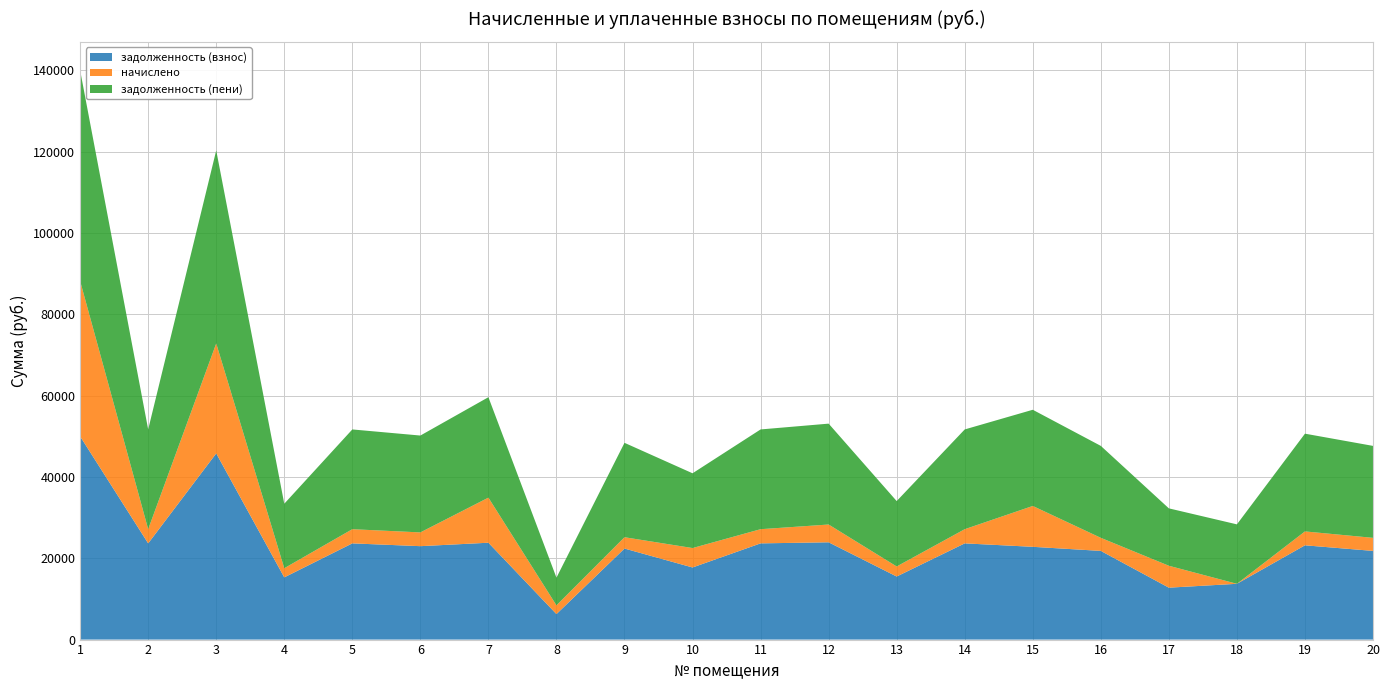

Reading left to right, list all the values displayed in this chart.

задолженность (взнос): 1=49973.5	2=23663.3	3=45791.5	4=15299.0	5=23663.3	6=22975.1	7=23822.1	8=6271.2	9=22392.8	10=17734.3	11=23663.3	12=23927.9	13=15510.8	14=23663.3	15=22816.3	16=21810.4	17=12768.4	18=13718.4	19=23186.9	20=21810.4
начислено: 1=38206.0	2=3486.6	3=27042.0	4=2254.2	5=3486.6	6=3385.2	7=11091.2	8=2152.8	9=2781.4	10=4779.2	11=3486.6	12=4373.0	13=2473.8	14=3486.6	15=10048.4	16=3213.6	17=5389.8	18=-969.6	19=3416.4	20=3213.6
задолженность (пени): 1=51814.3	2=24535.0	3=47478.2	4=15862.6	5=24535.0	6=23821.4	7=24699.6	8=6809.4	9=23217.6	10=18387.6	11=24535.0	12=24809.3	13=16082.2	14=24535.0	15=23656.8	16=22613.8	17=14115.9	18=14619.3	19=24041.0	20=22613.8